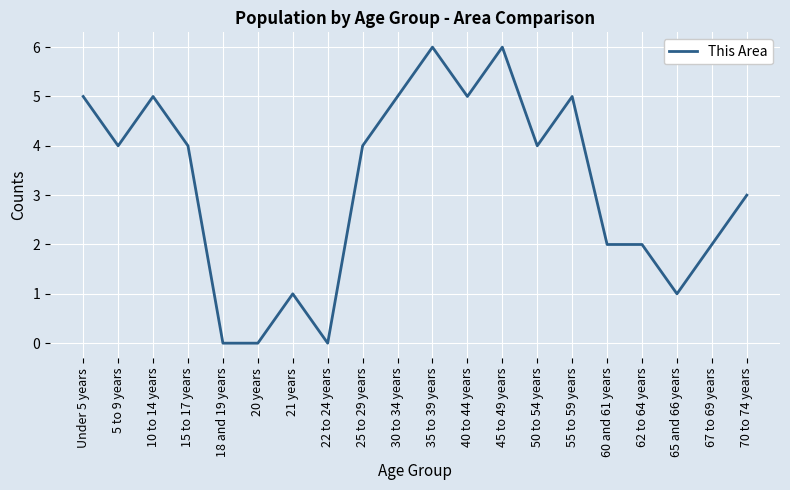

What position from the right is 35 to 39 years?

10